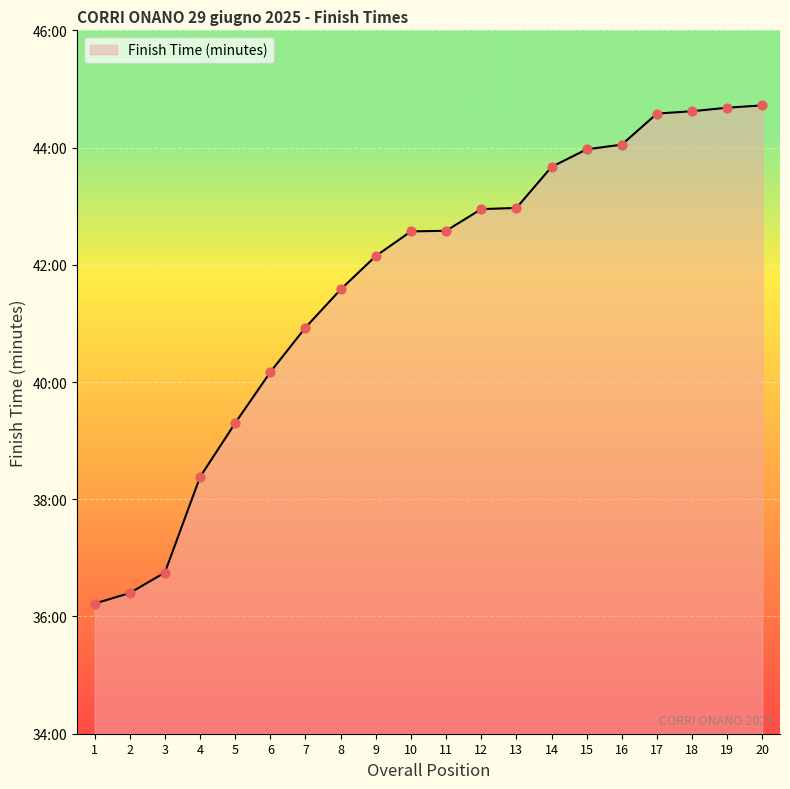

What is the ratio of the value at 6 to the value at 4?

1.0